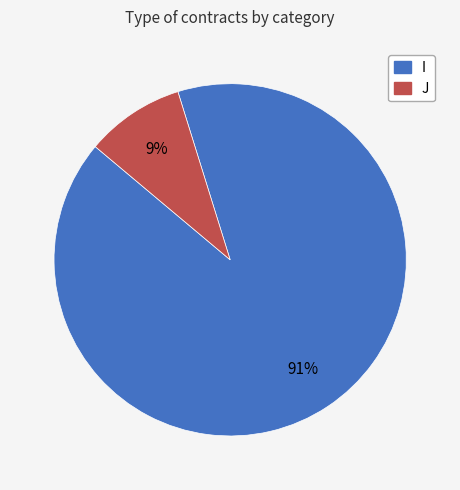

To the nearest percent, what percentage of the pie is I?

91%